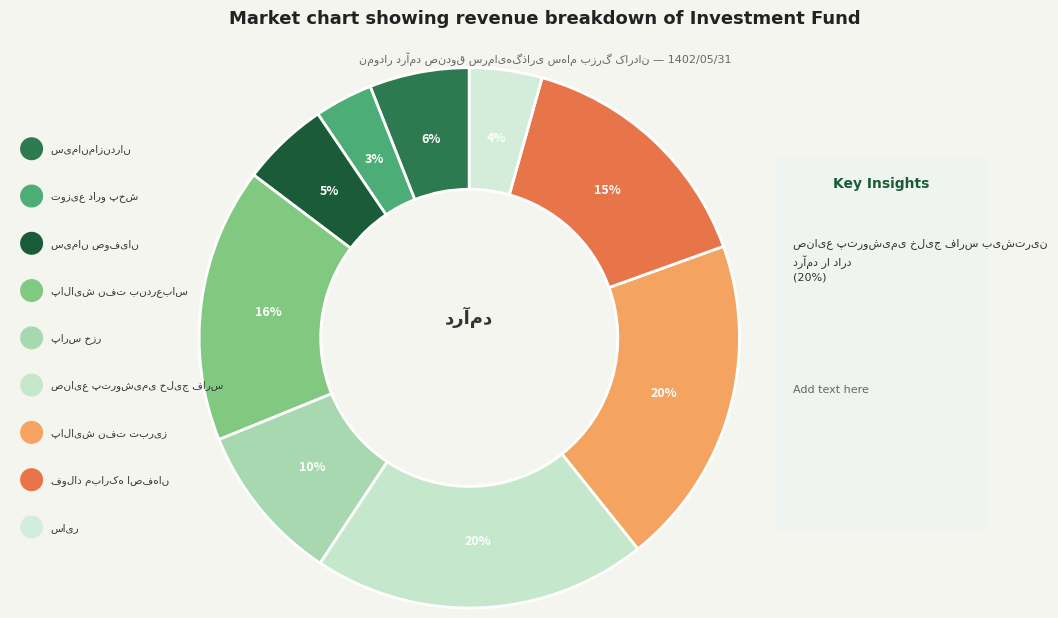

Between فولاد مبارکه اصفهان and پارس‌ خزر, which is larger?

فولاد مبارکه اصفهان